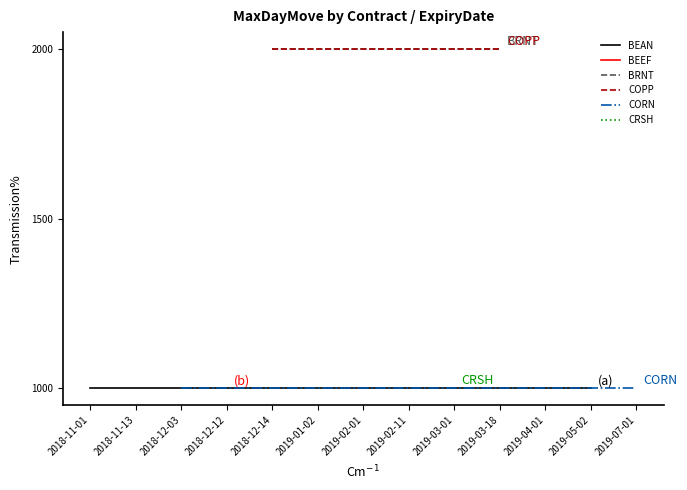

What is the label of the 36th point from the left?

2018-12-14